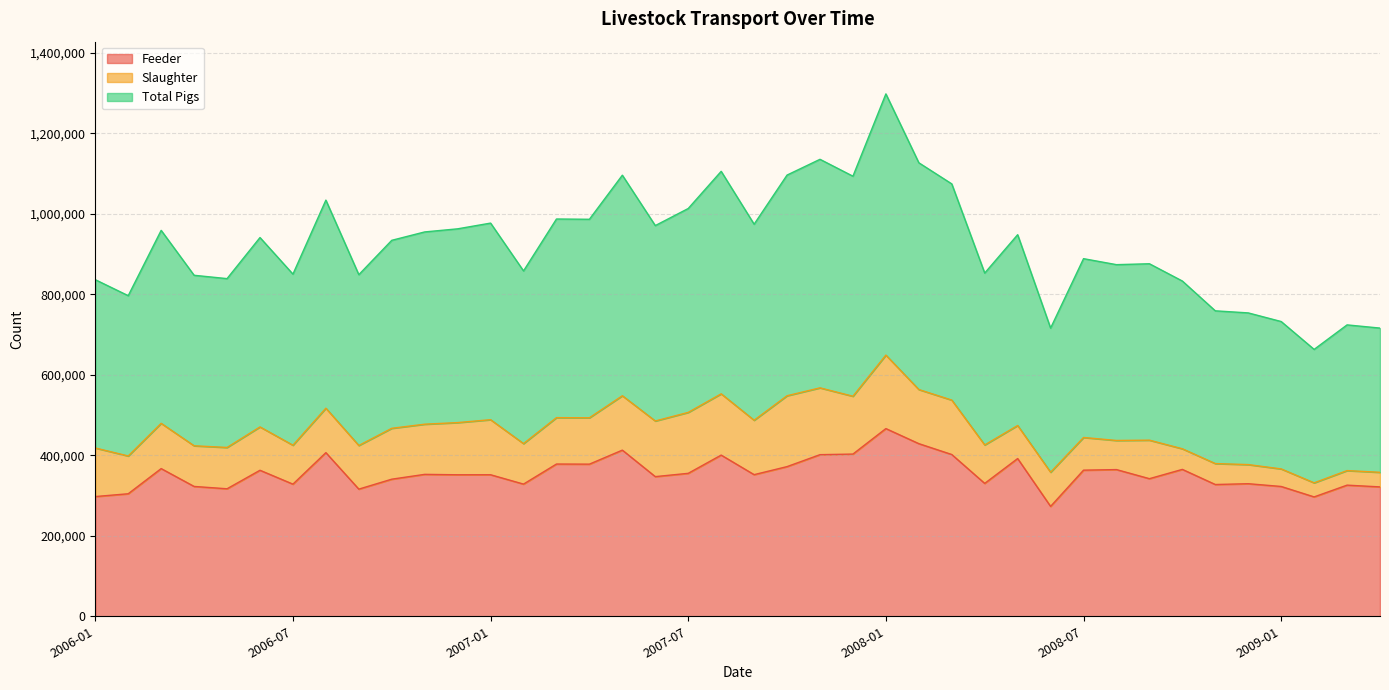

Which category has the lowest value in the Total Pigs series?

2009-02